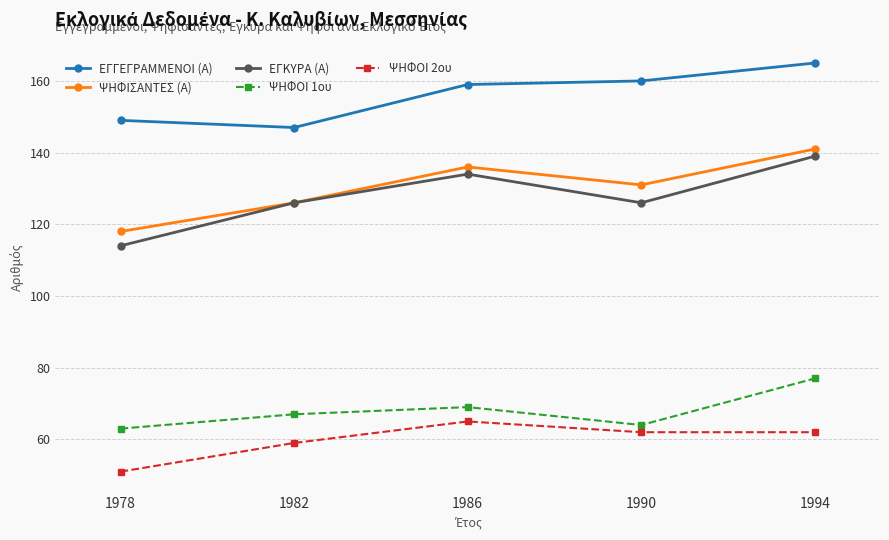

Count the number of data series in this chart.

5